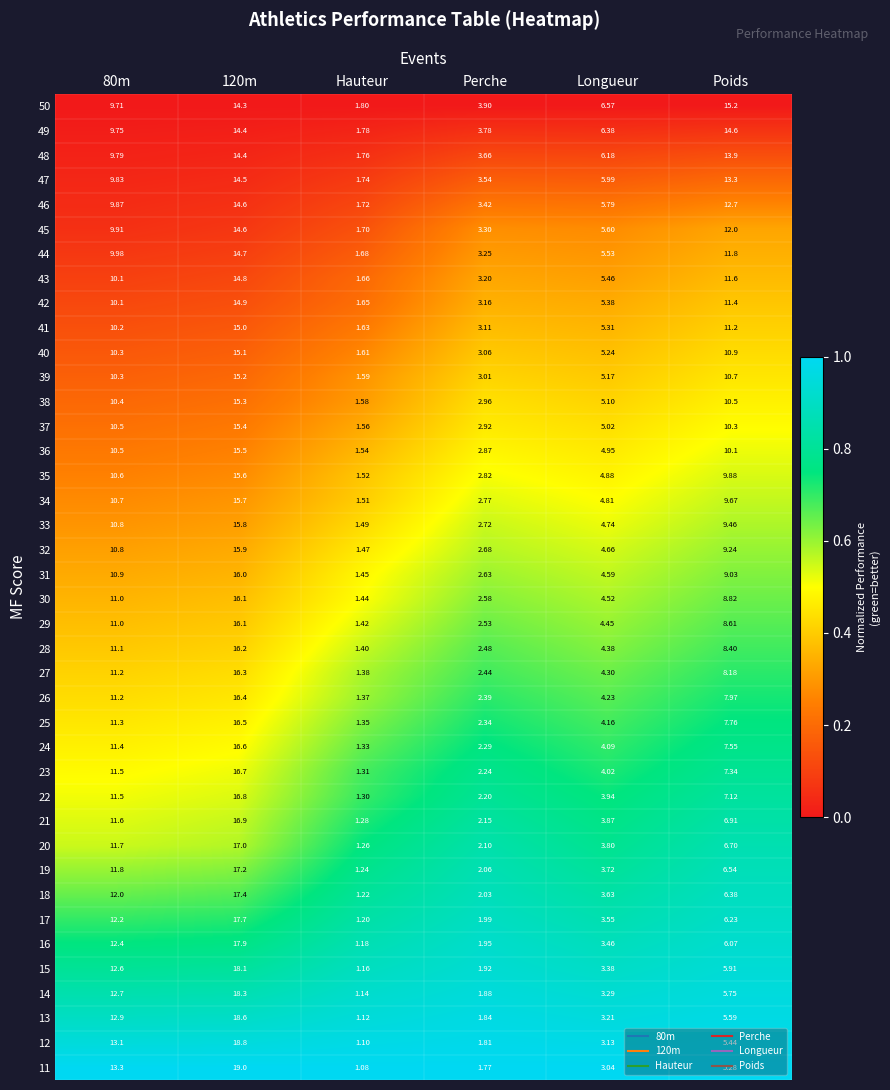

Which category has the lowest value in the 20 series?

Hauteur